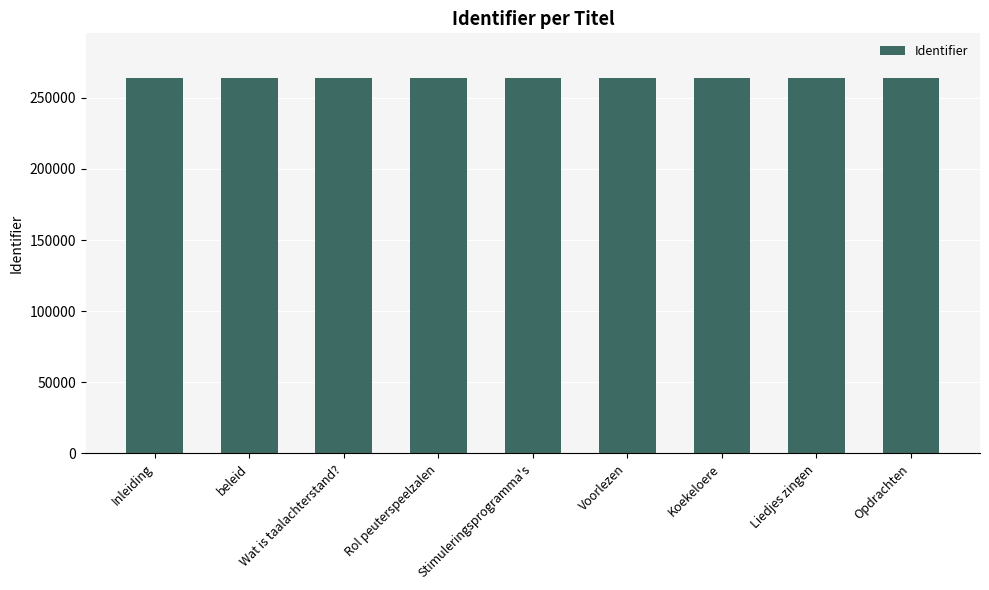

What is the value of the 7th bar from the left?

263720